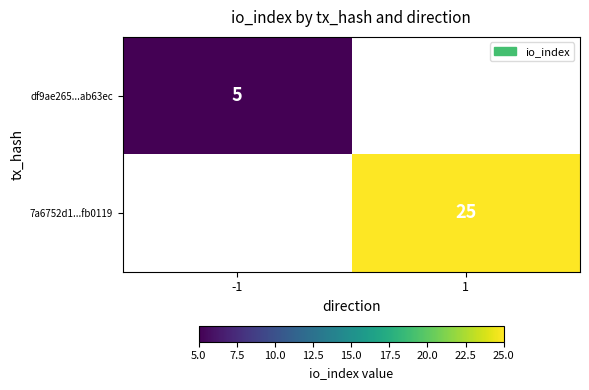

Is it true that df9ae265...ab63ec equals 8.9 at -1?

False